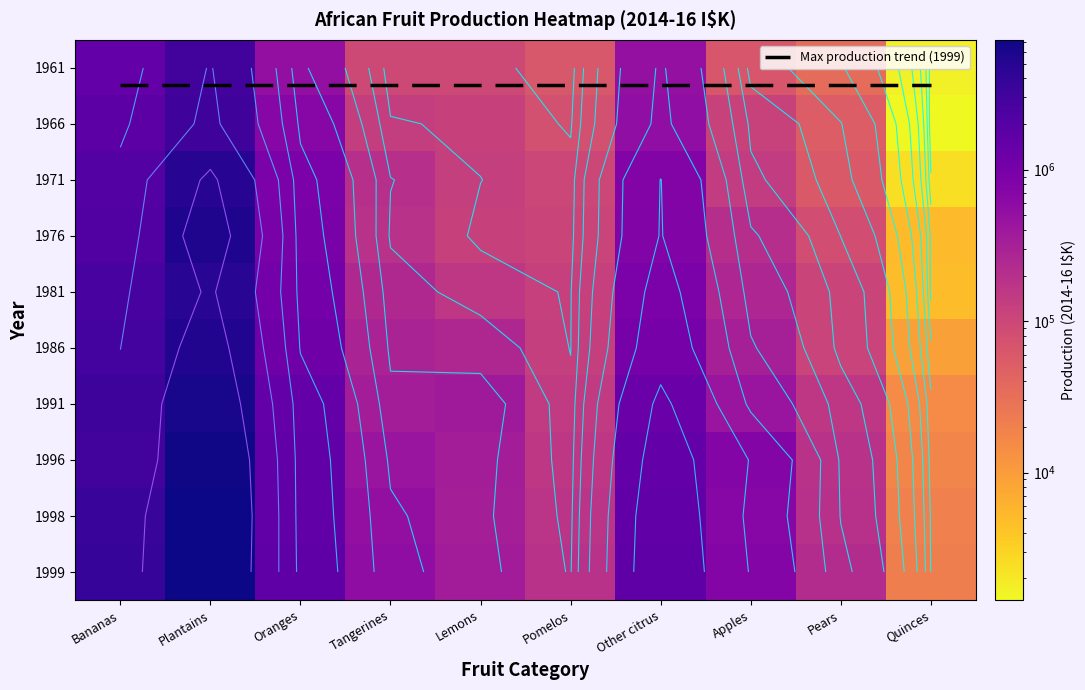

What is the difference between the second highest and second lowest values in the 1998 series?

3419872.0